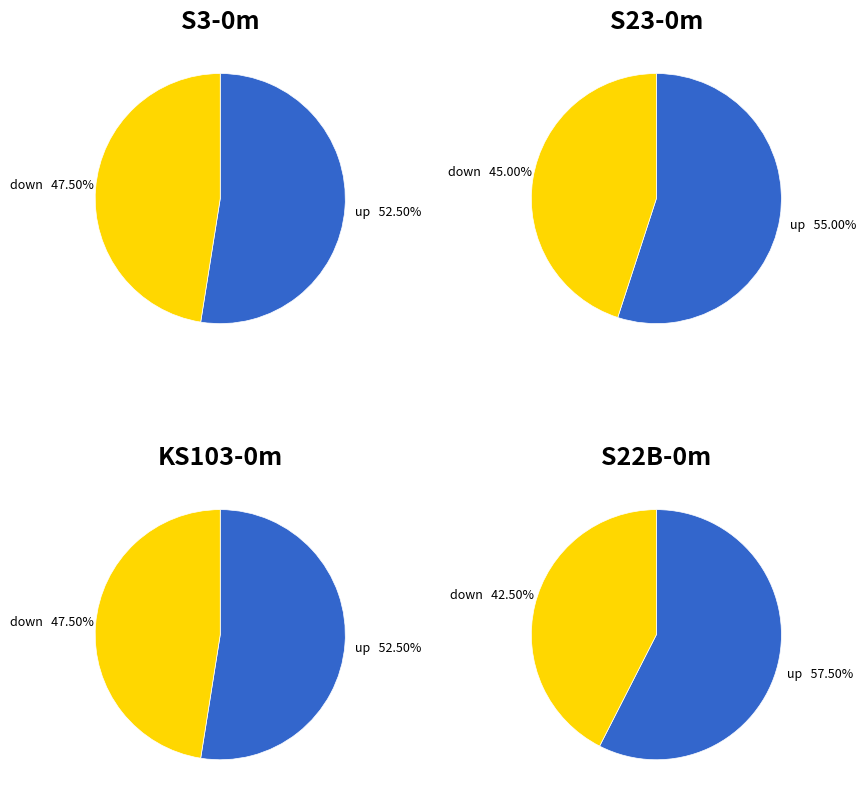

What is the smallest slice in the pie chart?

down